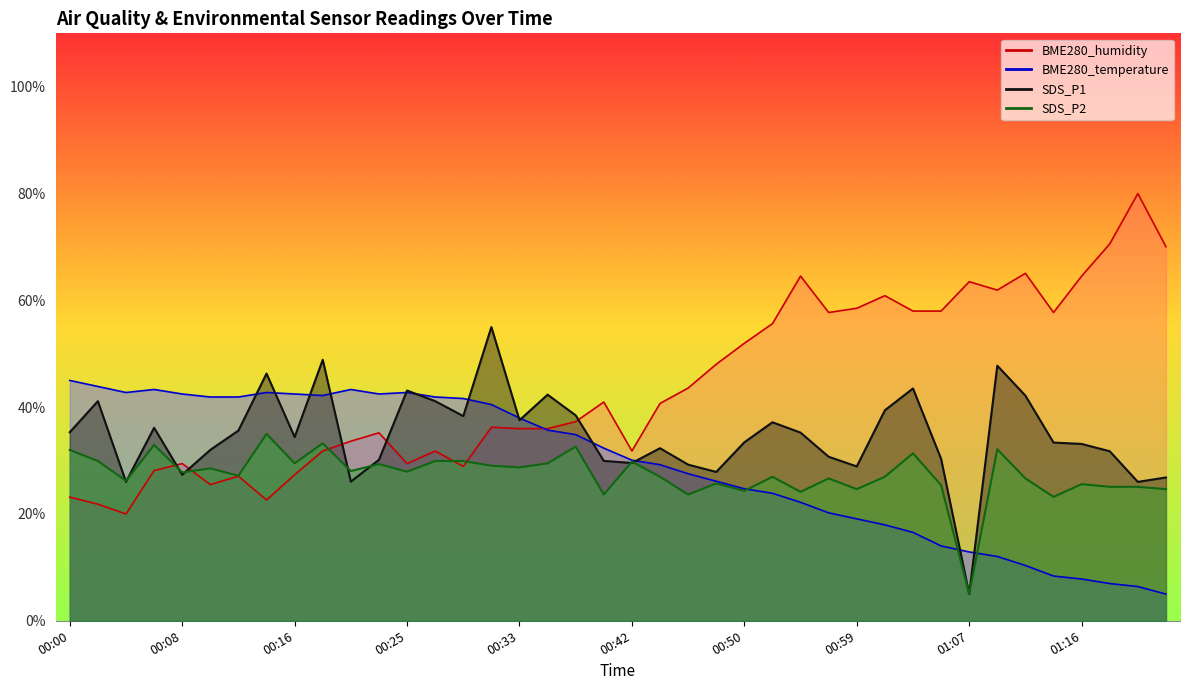

What is the label of the 20th point from the left?

00:40